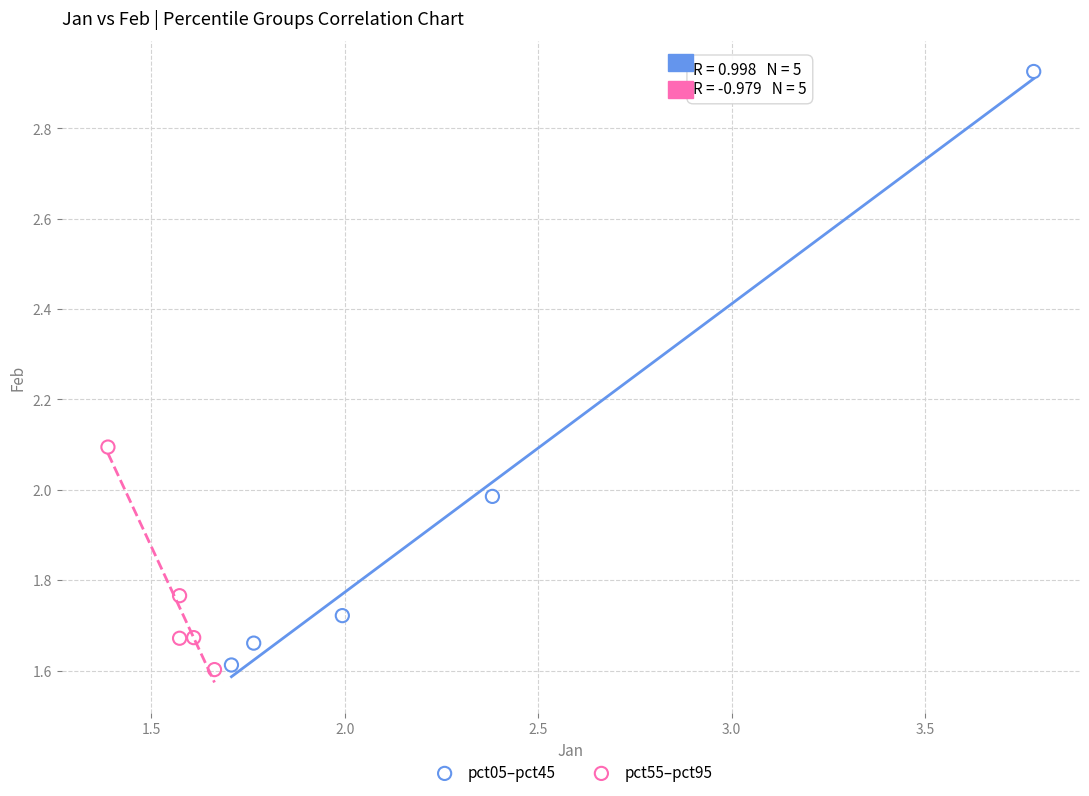

Which series has the largest Y range (max minus min)?

pct05–pct45